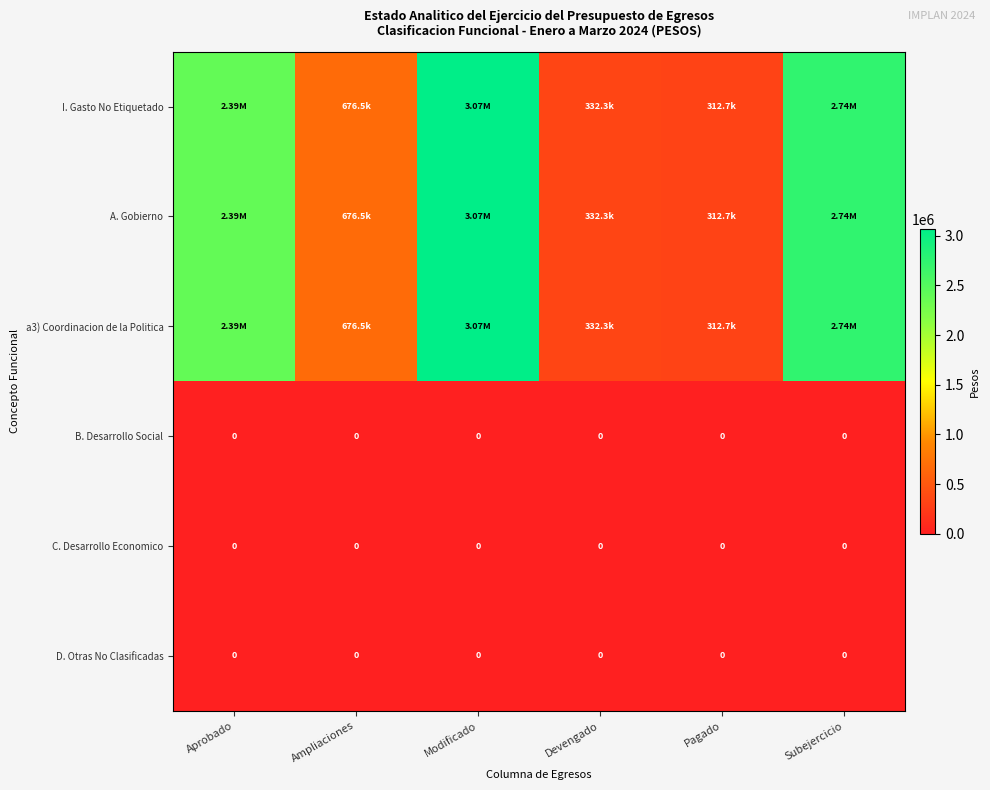

What is the total value across all series at Ampliaciones?

2029500.3